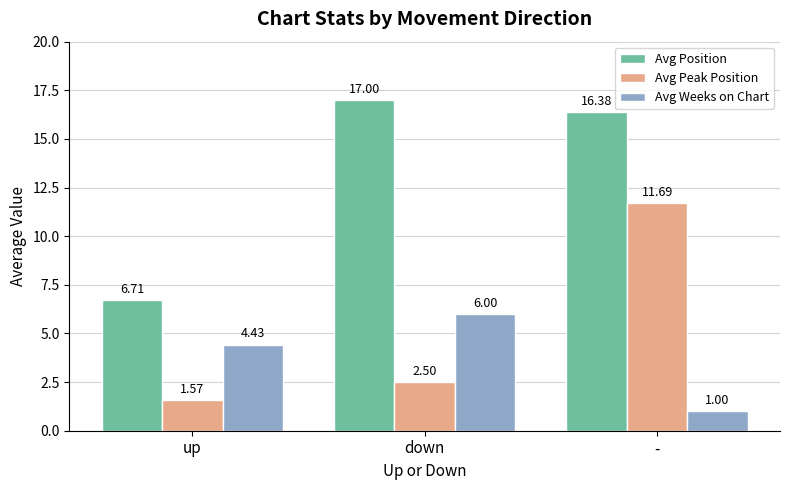

What is the minimum value for Avg Position?

6.7